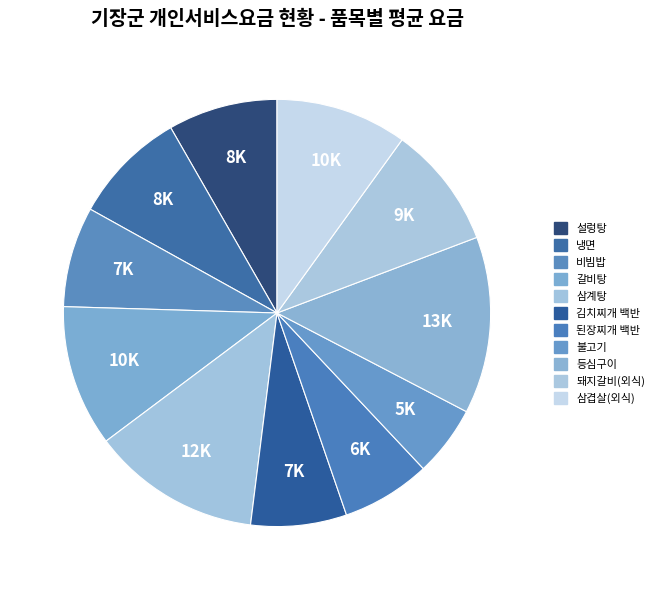

Does any single category account for the majority?

No